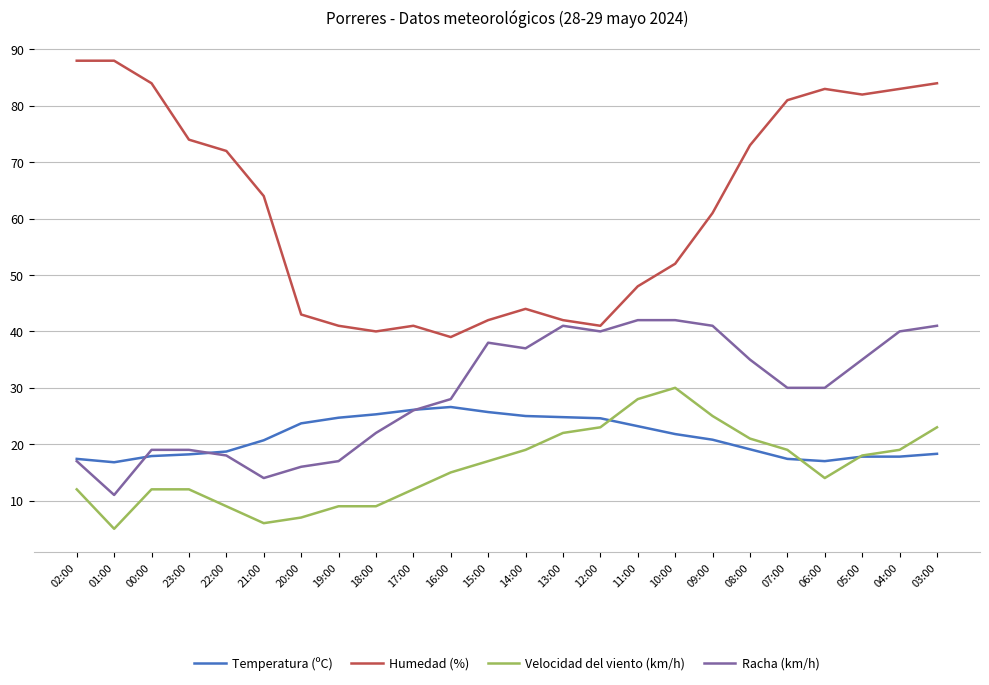

Which series has the largest range (max minus min)?

Humedad (%)